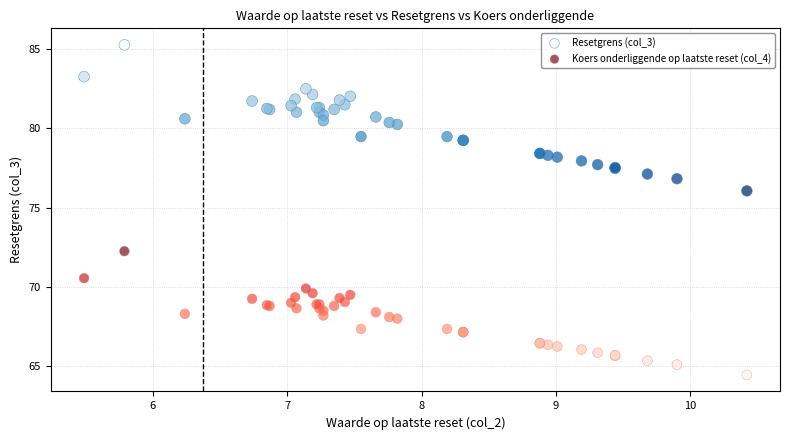

What are all the series names shown in the legend?

Resetgrens (col_3), Koers onderliggende op laatste reset (col_4)